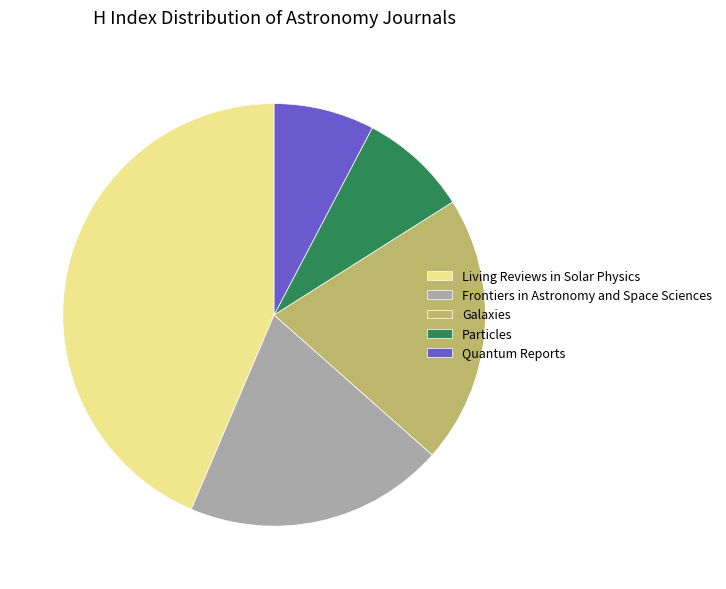

Do Particles and Living Reviews in Solar Physics together represent more than half of the pie?

Yes